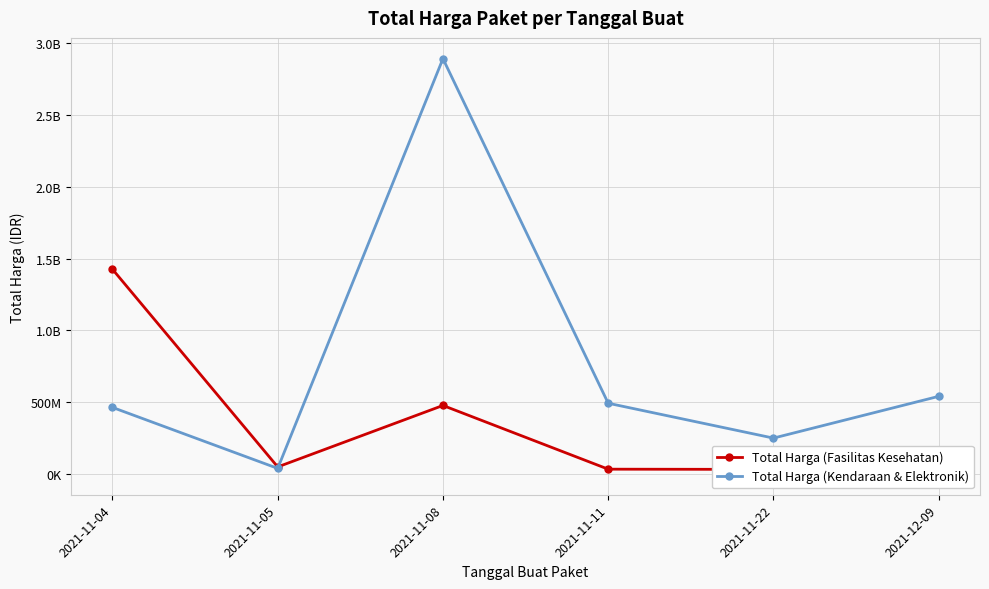

What is the label of the 3rd point from the right?

2021-11-11